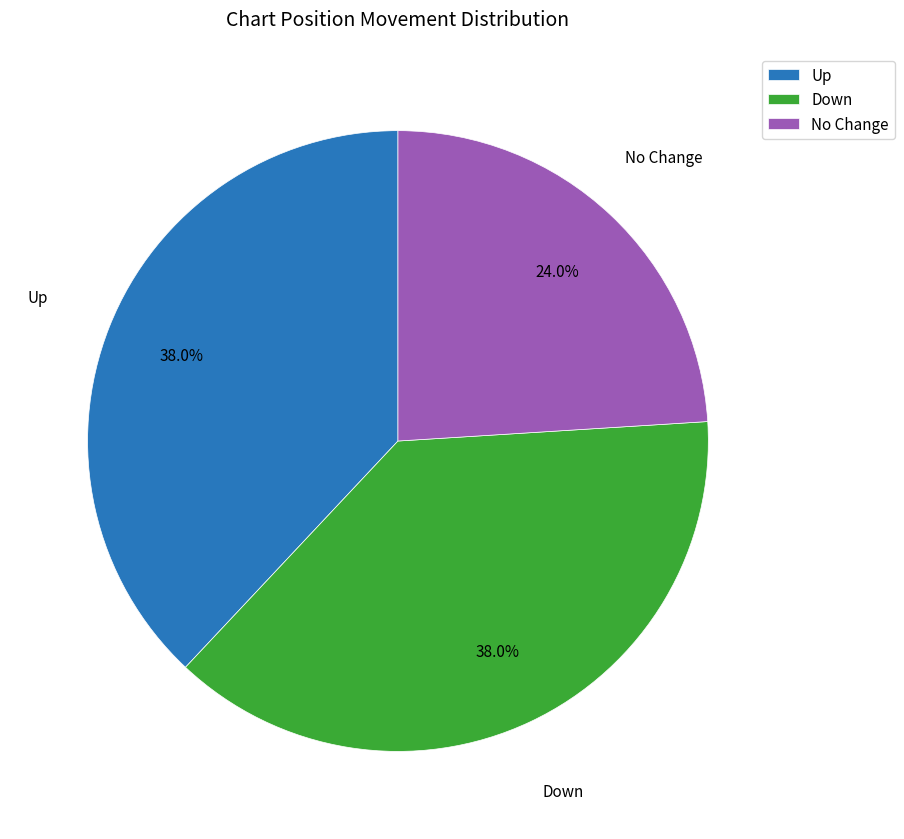

Approximately how many times larger is the value at Up compared to Down?

1.0